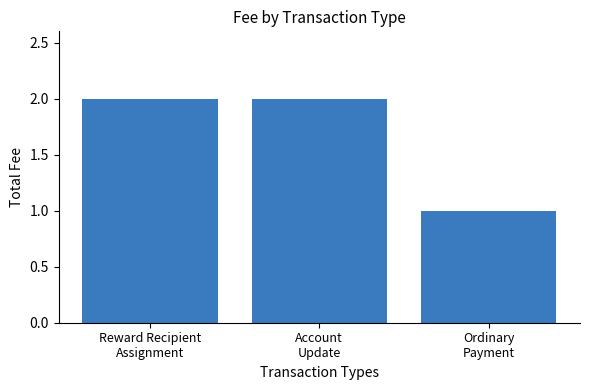

What is the change in value from Account
Update to Ordinary
Payment?

-1